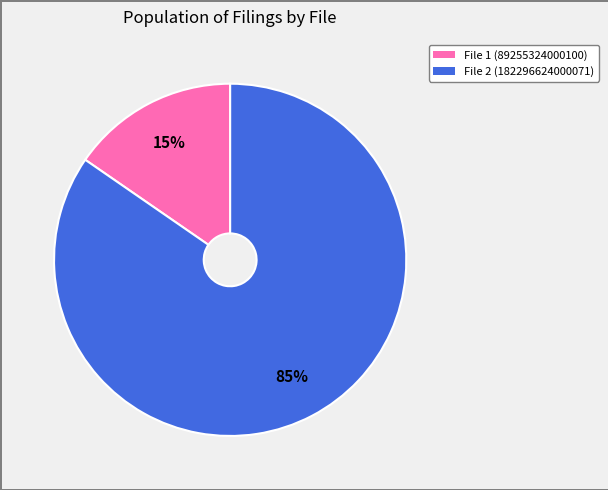

To the nearest percent, what is the combined percentage of File 1 (89255324000100) and File 2 (182296624000071)?

100%